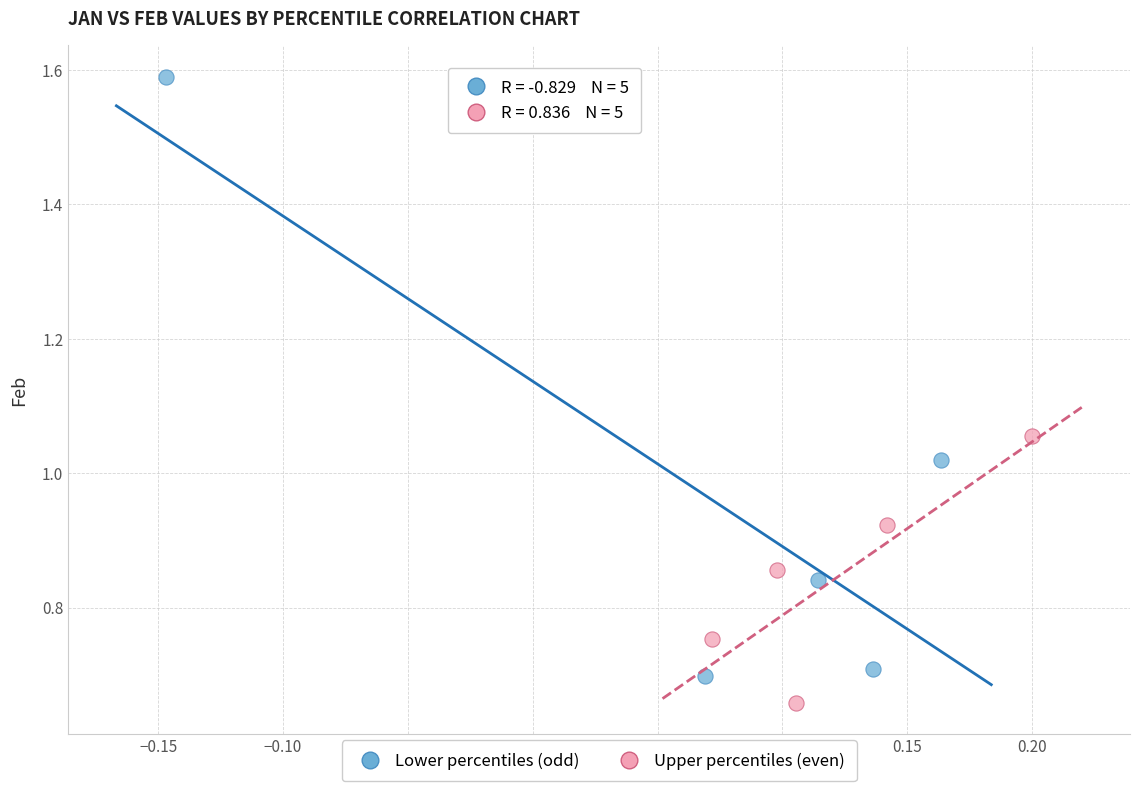

What are all the series names shown in the legend?

Lower percentiles (odd), Upper percentiles (even)